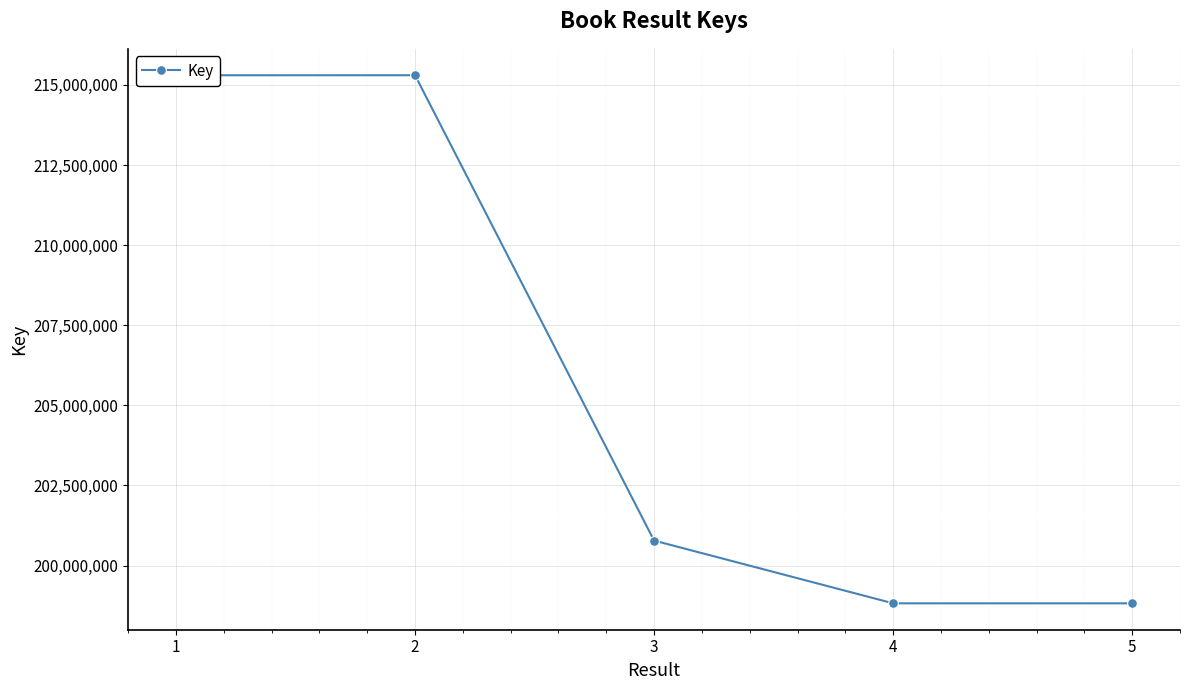

What is the maximum value shown in the chart?

215302648